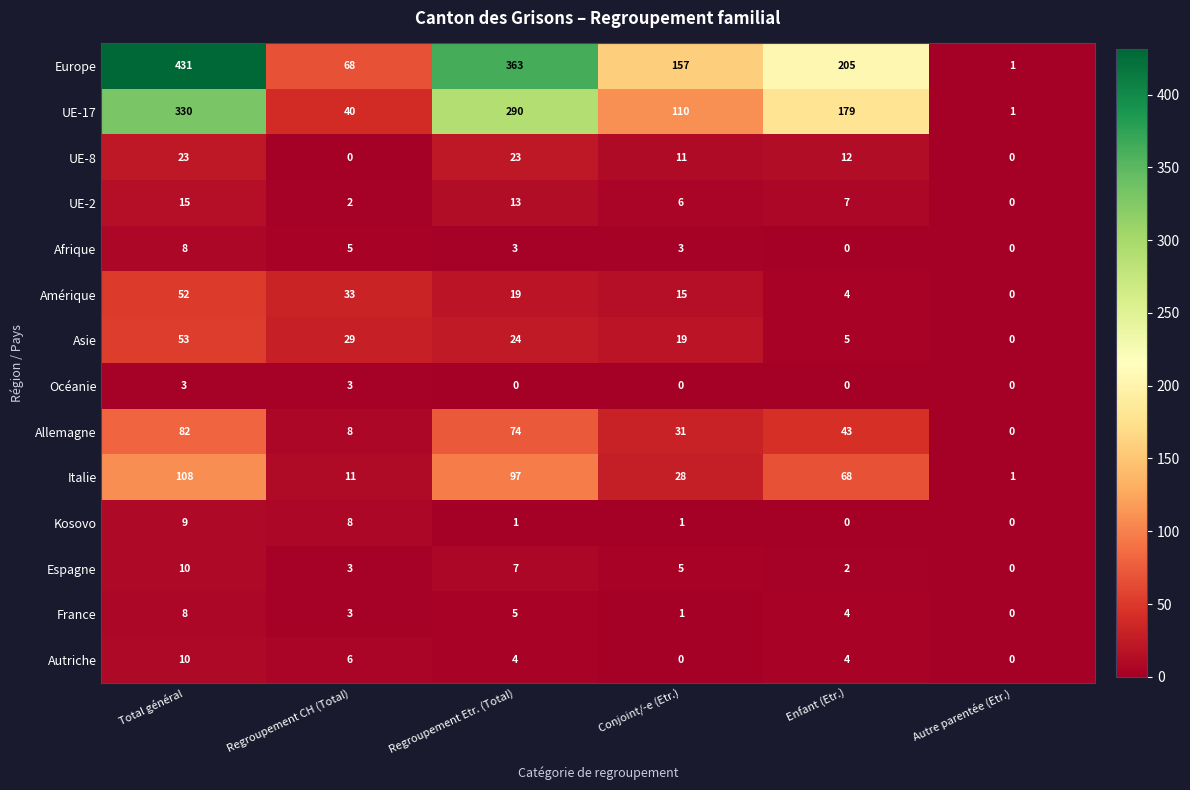

Between Regroupement Etr. (Total) and Autre parentée (Etr.), which series saw the biggest shift?

Europe